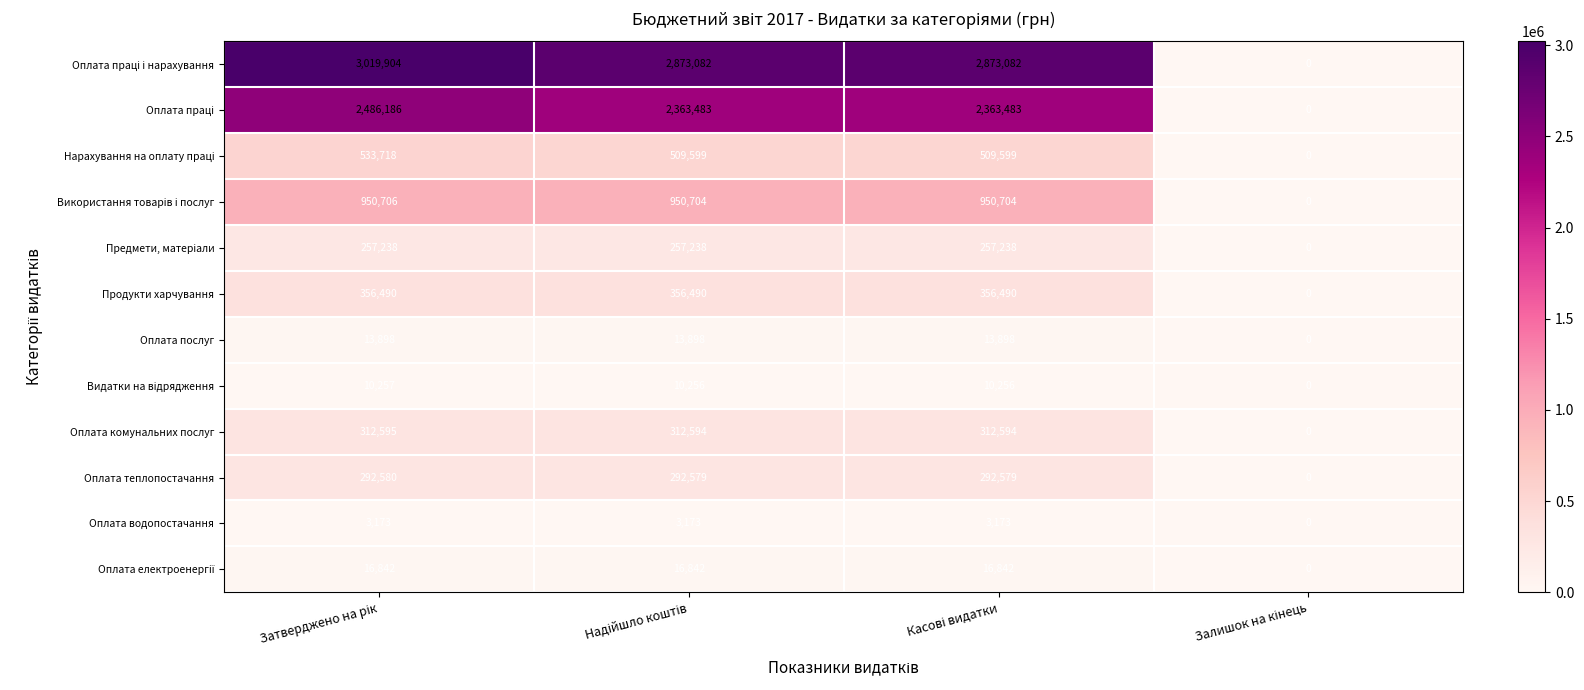

At how many categories does at least one series exceed 1293987?

3